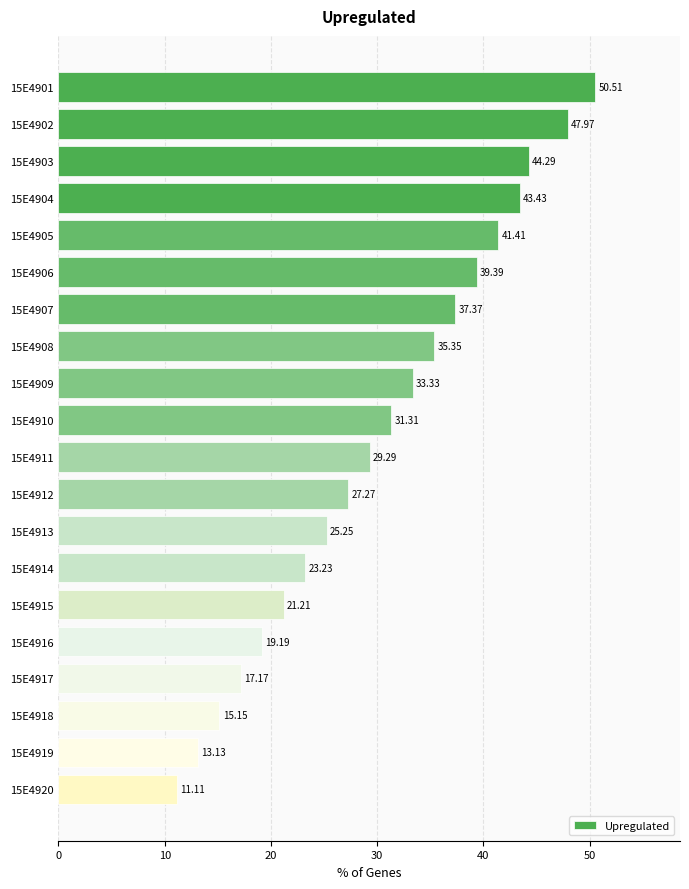

What is the change in value from 15E4910 to 15E4920?

-20.2